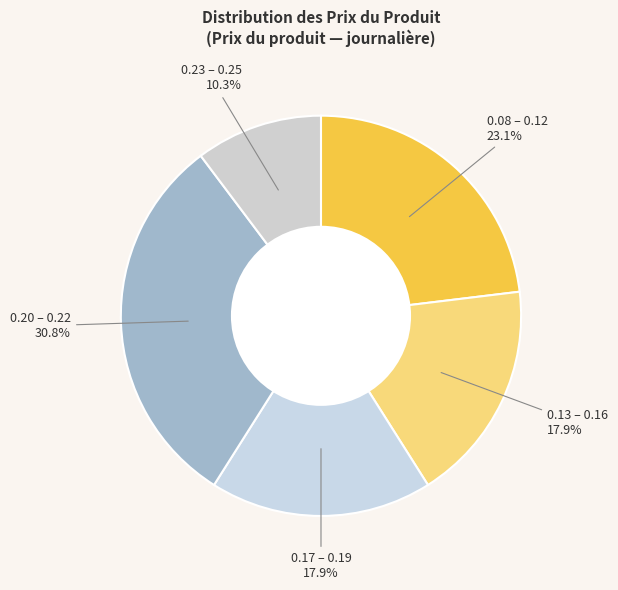

Is there any slice that represents more than half of the pie?

No